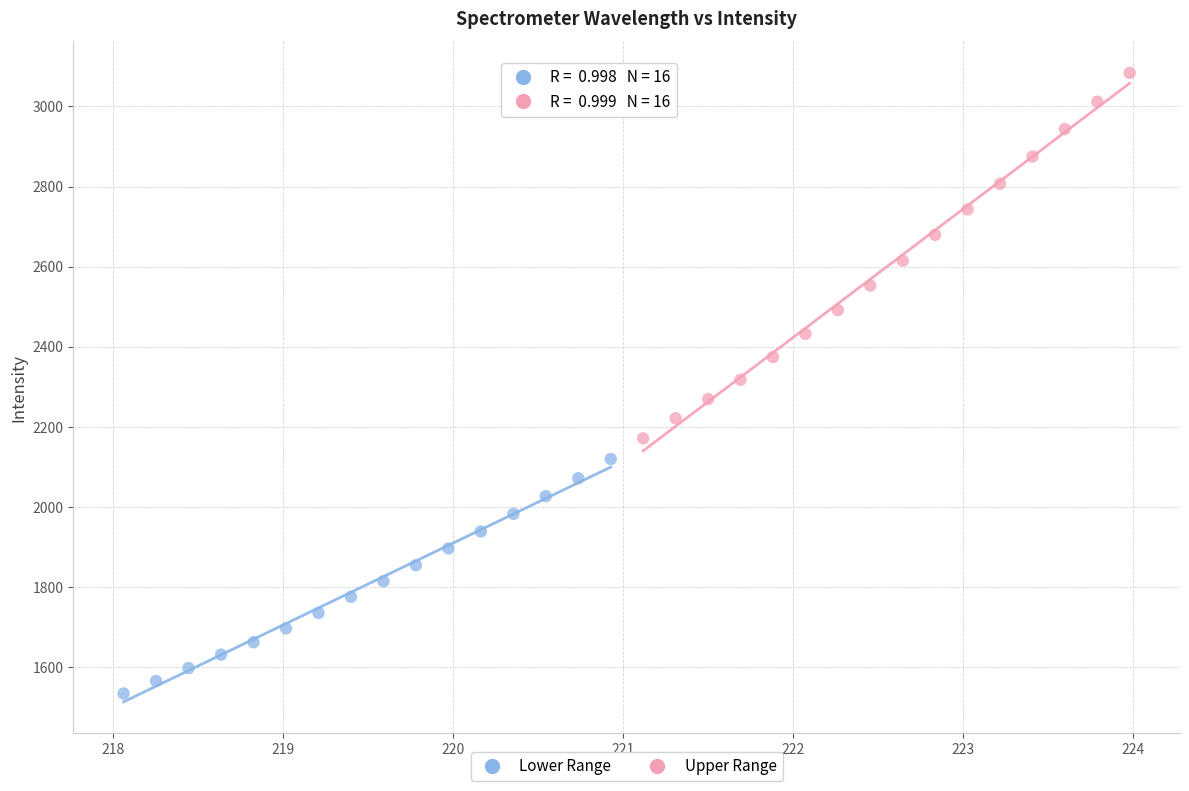

What are all the series names shown in the legend?

Lower Range, Upper Range